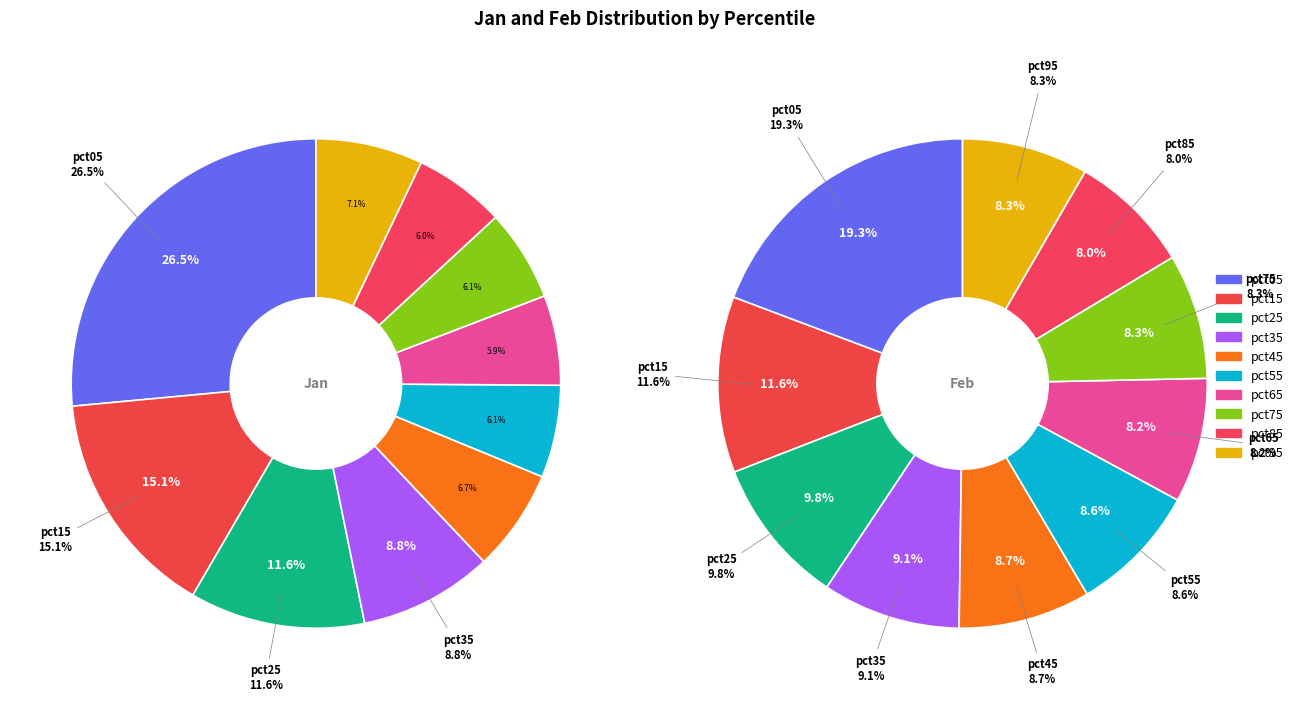

True or false: pct55 accounts for 15% of the total.

False